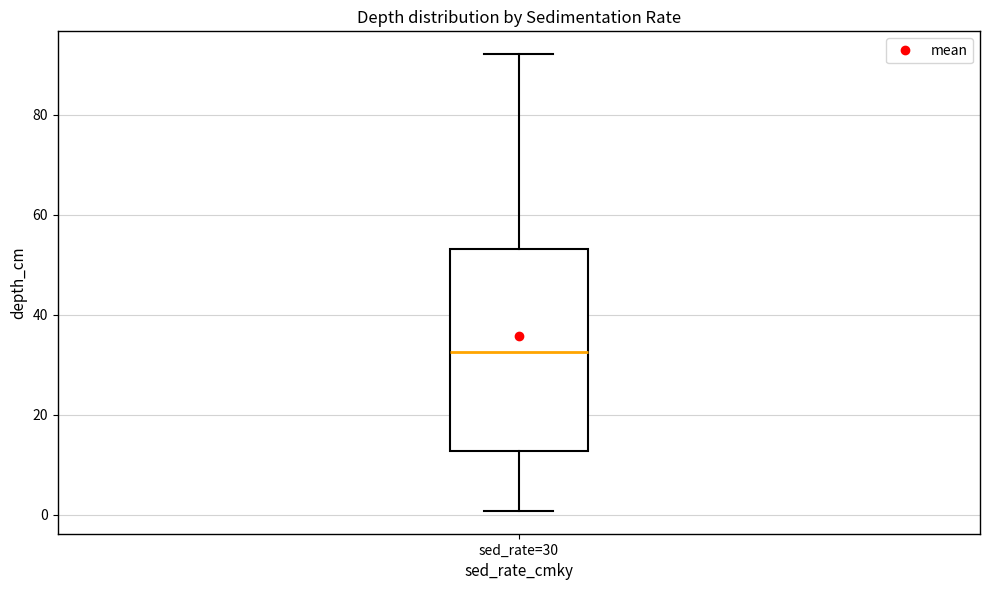

Read this box plot against the y-axis: the position of the median line, the range covered by the box, and the ends of both whiskers. The values are not printed on the chart, so give them approximately, as read against the axis.

median 32, box 12 to 54, whiskers 0 to 92